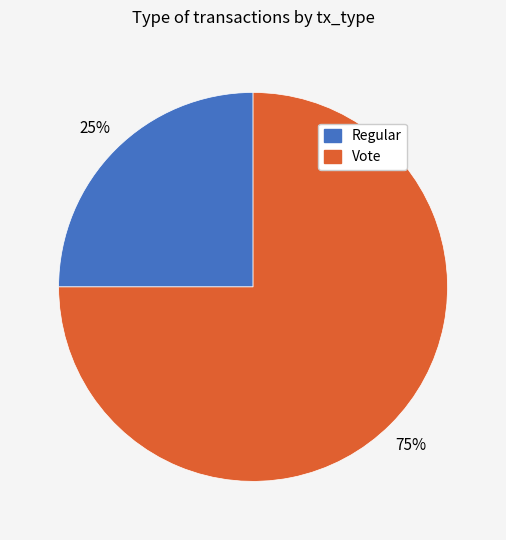

Is Vote the majority of the pie?

Yes